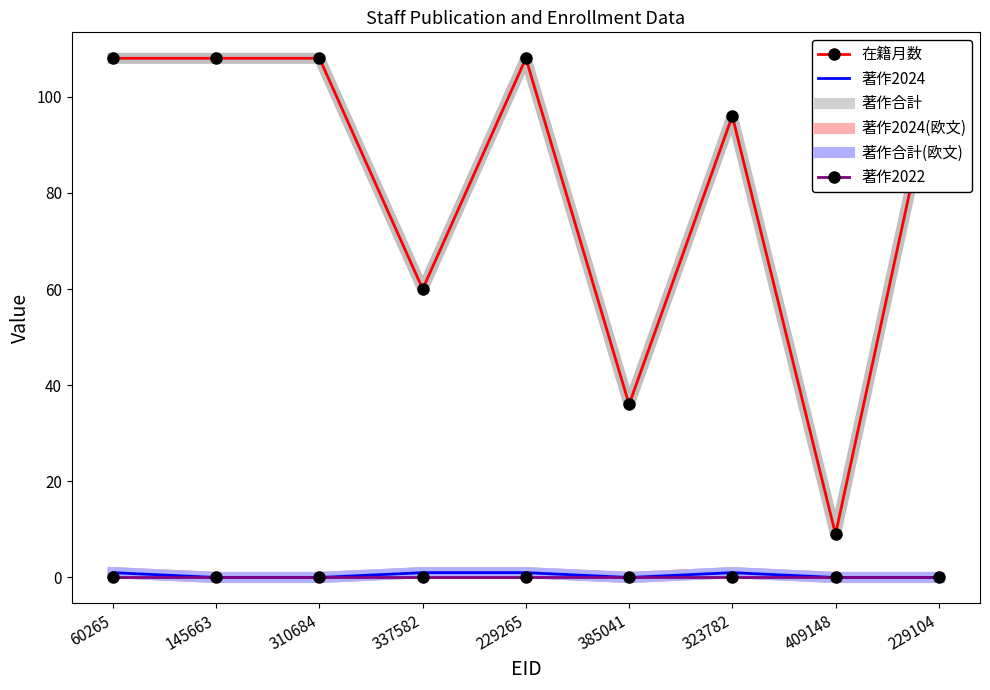

How many values in 著作2024 are above zero?

4